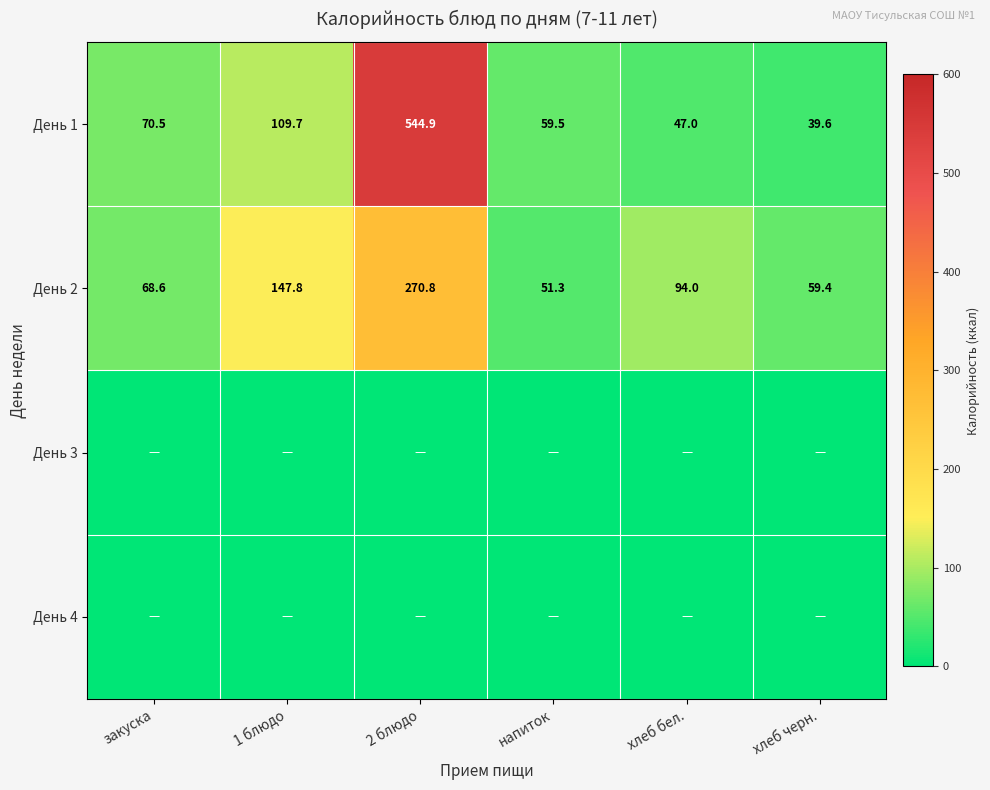

What is the average value of the День 2 series?

115.3